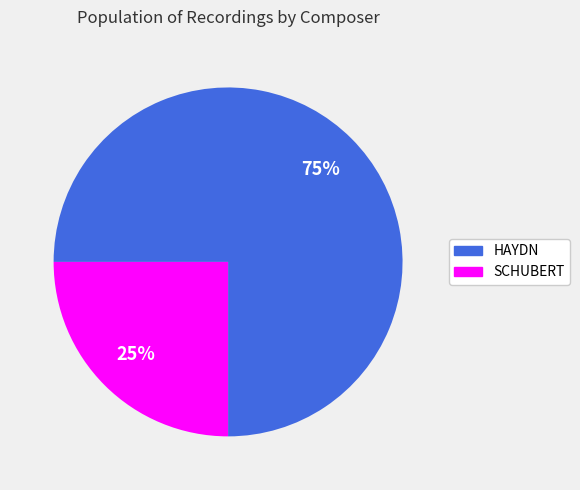

Is it true that HAYDN is 75% of the pie?

True